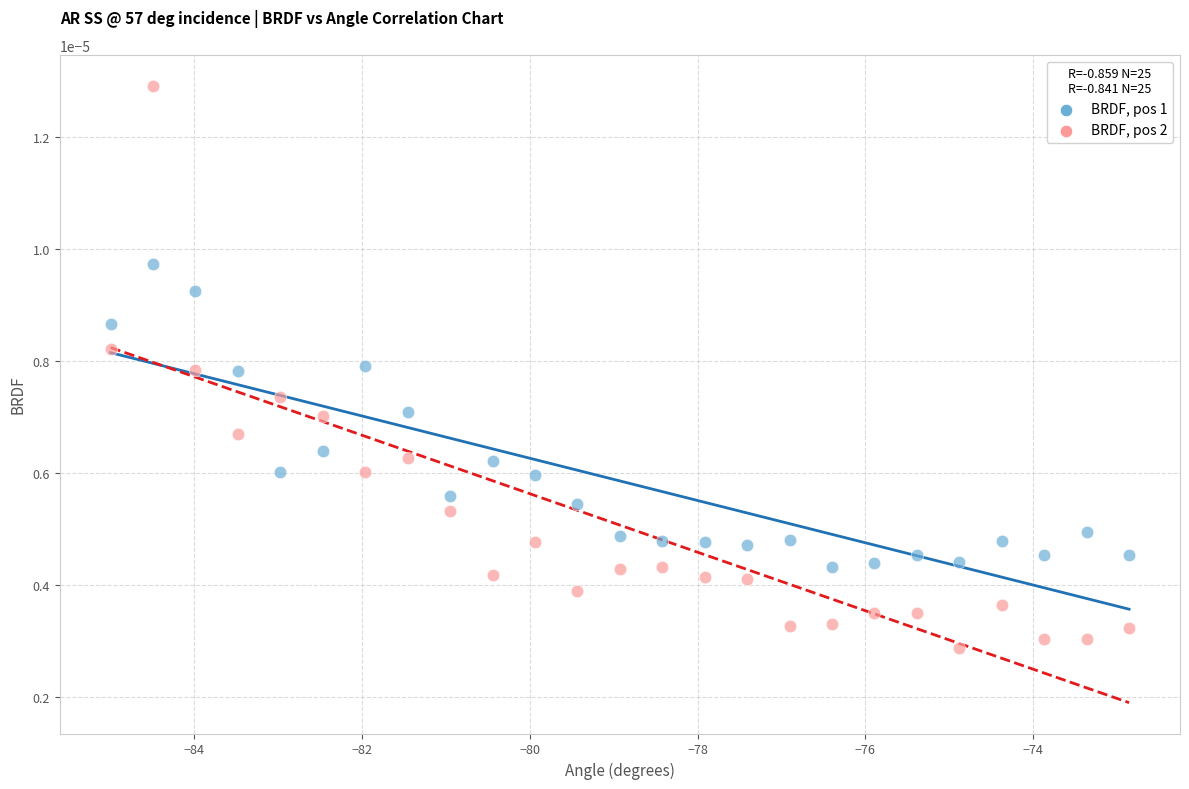

Which series contains the highest Y value?

BRDF, pos 2